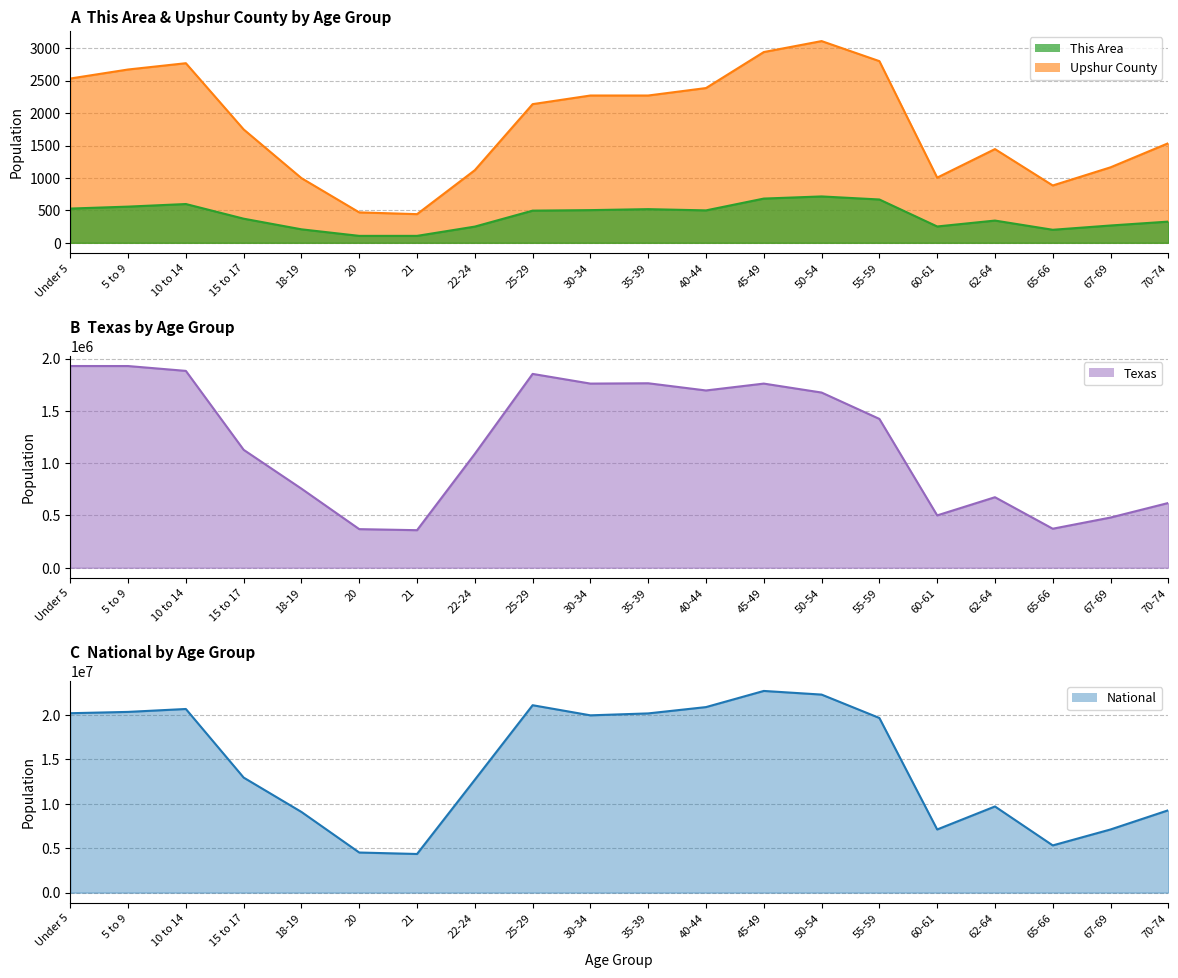

What are all the series names shown in the legend?

This Area, Upshur County, Texas, National